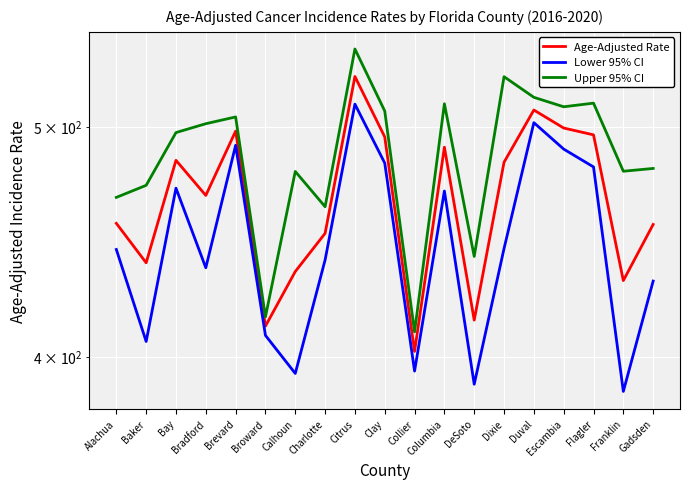

At how many categories does at least one series exceed 500?

9